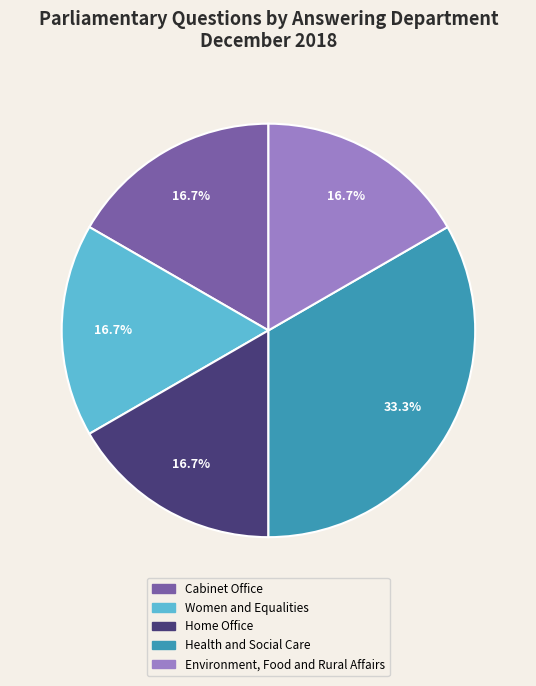

The Environment, Food and Rural Affairs slice represents 17% of the pie. True or false?

True